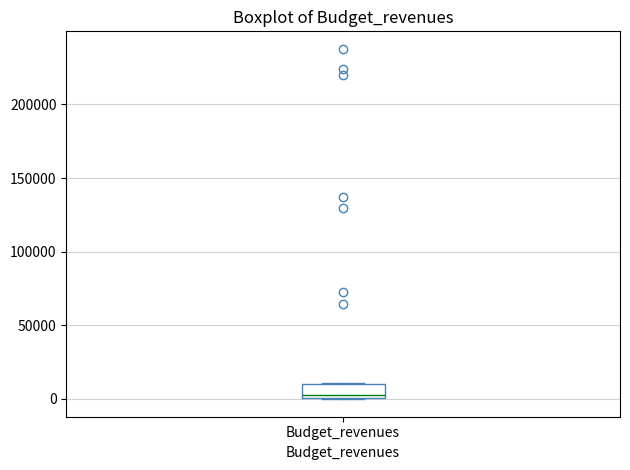

Read this box plot against the y-axis: the position of the median line, the range covered by the box, and the ends of both whiskers. The values are not printed on the chart, so give them approximately, as read against the axis.

median 0 (just above the box's lower edge), box 0 to 10000, whiskers 0 to 10000